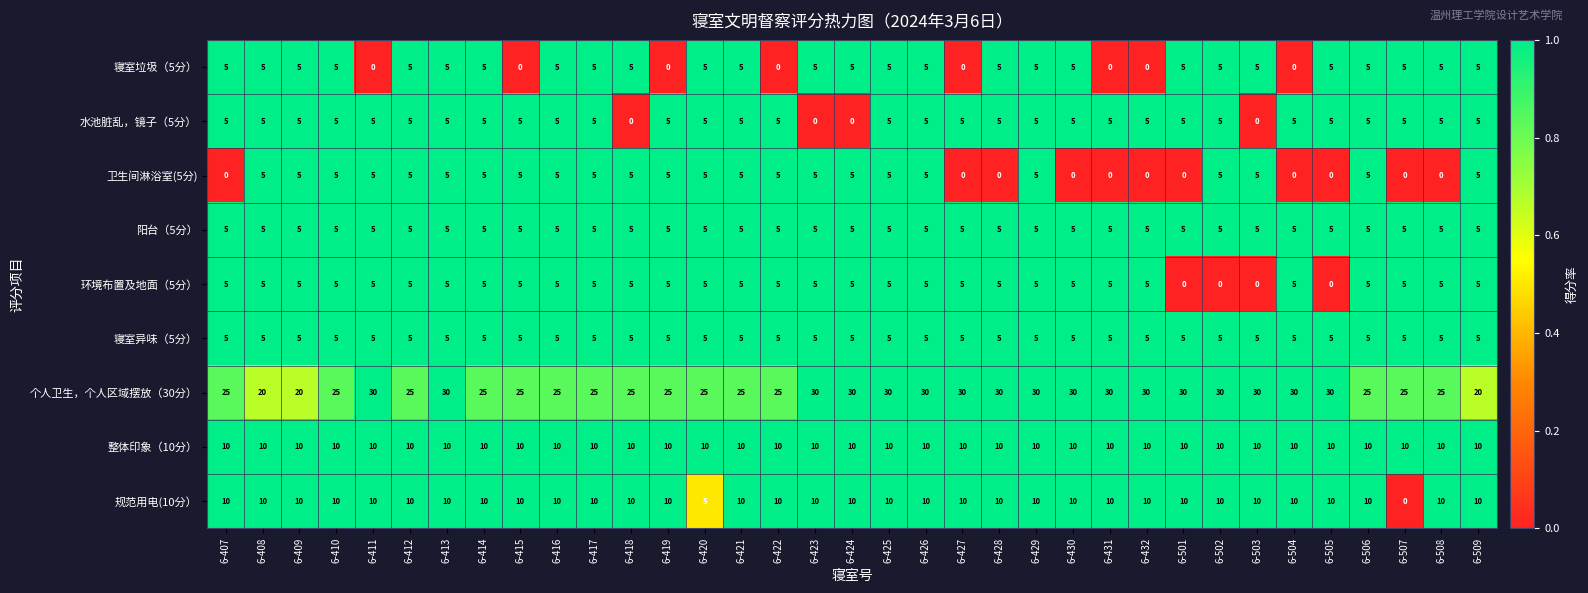

What is the spread (max minus min) of values at 6-414?

20